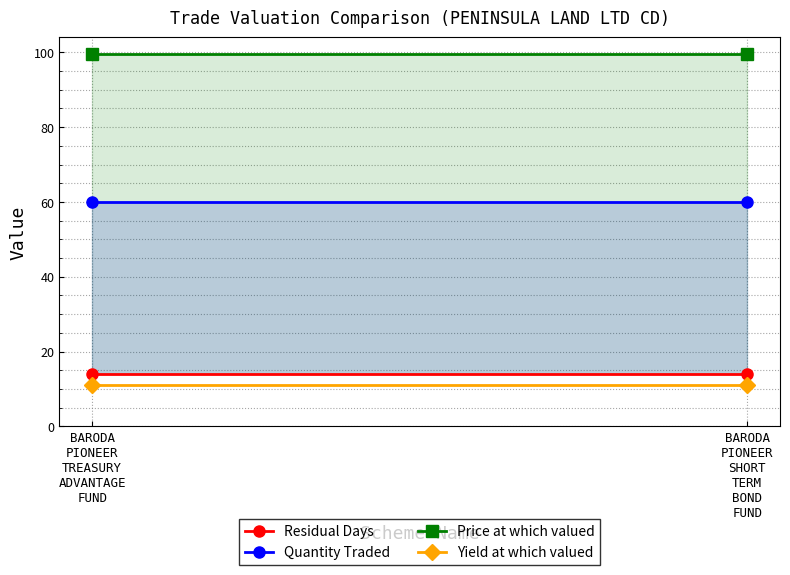

Which series changed the most between BARODA
PIONEER
TREASURY
ADVANTAGE
FUND and BARODA
PIONEER
SHORT
TERM
BOND
FUND?

Residual Days